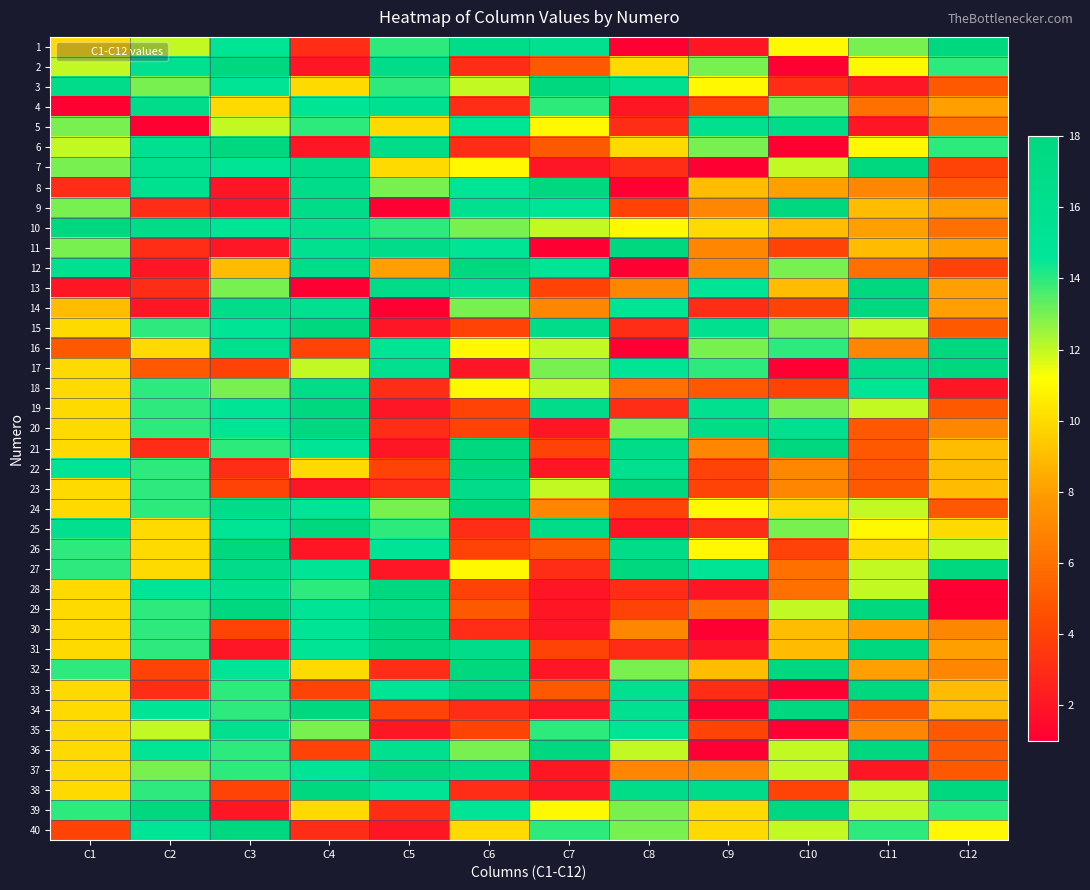

Reading right to left, what are all the values shown in this chart?

1: C12=18	C11=13	C10=11	C9=2	C8=1	C7=16	C6=17	C5=14	C4=3	C3=15	C2=12	C1=10
2: C12=14	C11=11	C10=1	C9=13	C8=10	C7=5	C6=3	C5=17	C4=2	C3=18	C2=16	C1=12
3: C12=5	C11=2	C10=3	C9=11	C8=16	C7=18	C6=12	C5=14	C4=10	C3=15	C2=13	C1=17
4: C12=8	C11=6	C10=13	C9=4	C8=2	C7=14	C6=3	C5=16	C4=15	C3=10	C2=17	C1=1
5: C12=6	C11=2	C10=17	C9=16	C8=3	C7=11	C6=15	C5=10	C4=14	C3=12	C2=1	C1=13
6: C12=14	C11=11	C10=1	C9=13	C8=10	C7=5	C6=3	C5=17	C4=2	C3=18	C2=16	C1=12
7: C12=4	C11=18	C10=12	C9=1	C8=3	C7=2	C6=11	C5=10	C4=17	C3=15	C2=16	C1=13
8: C12=5	C11=7	C10=8	C9=9	C8=1	C7=18	C6=15	C5=13	C4=17	C3=2	C2=16	C1=3
9: C12=8	C11=9	C10=18	C9=7	C8=4	C7=15	C6=16	C5=1	C4=17	C3=2	C2=3	C1=13
10: C12=6	C11=8	C10=9	C9=10	C8=11	C7=12	C6=13	C5=14	C4=16	C3=15	C2=17	C1=18
11: C12=8	C11=9	C10=4	C9=7	C8=18	C7=1	C6=15	C5=17	C4=16	C3=2	C2=3	C1=13
12: C12=4	C11=6	C10=13	C9=7	C8=1	C7=15	C6=18	C5=8	C4=17	C3=9	C2=2	C1=16
13: C12=8	C11=18	C10=9	C9=15	C8=7	C7=4	C6=16	C5=17	C4=1	C3=13	C2=3	C1=2
14: C12=8	C11=18	C10=4	C9=3	C8=15	C7=7	C6=13	C5=1	C4=16	C3=17	C2=2	C1=9
15: C12=5	C11=12	C10=13	C9=16	C8=3	C7=17	C6=4	C5=2	C4=18	C3=15	C2=14	C1=10
16: C12=18	C11=7	C10=14	C9=13	C8=1	C7=12	C6=11	C5=15	C4=4	C3=16	C2=10	C1=5
17: C12=18	C11=17	C10=1	C9=14	C8=15	C7=13	C6=2	C5=16	C4=12	C3=4	C2=5	C1=10
18: C12=2	C11=15	C10=4	C9=5	C8=6	C7=12	C6=11	C5=3	C4=17	C3=13	C2=14	C1=10
19: C12=5	C11=12	C10=13	C9=16	C8=3	C7=17	C6=4	C5=2	C4=18	C3=15	C2=14	C1=10
20: C12=7	C11=5	C10=16	C9=17	C8=13	C7=2	C6=4	C5=3	C4=18	C3=15	C2=14	C1=10
21: C12=9	C11=5	C10=18	C9=7	C8=17	C7=4	C6=18	C5=2	C4=15	C3=14	C2=3	C1=10
22: C12=9	C11=5	C10=7	C9=4	C8=16	C7=2	C6=18	C5=4	C4=10	C3=3	C2=14	C1=15
23: C12=9	C11=5	C10=7	C9=4	C8=18	C7=12	C6=17	C5=3	C4=2	C3=4	C2=14	C1=10
24: C12=5	C11=12	C10=10	C9=11	C8=4	C7=7	C6=18	C5=13	C4=15	C3=17	C2=14	C1=10
25: C12=10	C11=11	C10=13	C9=3	C8=2	C7=17	C6=3	C5=14	C4=18	C3=15	C2=10	C1=16
26: C12=12	C11=10	C10=4	C9=11	C8=17	C7=5	C6=4	C5=15	C4=2	C3=18	C2=10	C1=14
27: C12=18	C11=12	C10=6	C9=15	C8=18	C7=3	C6=11	C5=2	C4=15	C3=17	C2=10	C1=14
28: C12=1	C11=12	C10=6	C9=2	C8=3	C7=2	C6=4	C5=18	C4=14	C3=16	C2=15	C1=10
29: C12=1	C11=18	C10=12	C9=6	C8=4	C7=2	C6=5	C5=17	C4=15	C3=18	C2=14	C1=10
30: C12=7	C11=8	C10=9	C9=1	C8=7	C7=2	C6=3	C5=18	C4=15	C3=4	C2=14	C1=10
31: C12=8	C11=18	C10=9	C9=2	C8=3	C7=4	C6=17	C5=18	C4=15	C3=2	C2=14	C1=10
32: C12=7	C11=8	C10=18	C9=9	C8=13	C7=2	C6=18	C5=3	C4=10	C3=15	C2=4	C1=14
33: C12=9	C11=18	C10=1	C9=3	C8=16	C7=5	C6=18	C5=15	C4=4	C3=14	C2=3	C1=10
34: C12=9	C11=5	C10=18	C9=1	C8=16	C7=2	C6=3	C5=4	C4=18	C3=14	C2=15	C1=10
35: C12=5	C11=7	C10=1	C9=4	C8=15	C7=14	C6=4	C5=2	C4=13	C3=16	C2=12	C1=10
36: C12=5	C11=18	C10=12	C9=1	C8=12	C7=18	C6=13	C5=16	C4=4	C3=14	C2=15	C1=10
37: C12=5	C11=2	C10=12	C9=7	C8=7	C7=2	C6=17	C5=18	C4=15	C3=14	C2=13	C1=10
38: C12=18	C11=12	C10=4	C9=17	C8=17	C7=2	C6=3	C5=15	C4=18	C3=4	C2=14	C1=10
39: C12=14	C11=12	C10=18	C9=10	C8=13	C7=11	C6=15	C5=3	C4=10	C3=2	C2=18	C1=14
40: C12=11	C11=14	C10=12	C9=10	C8=13	C7=14	C6=10	C5=2	C4=3	C3=18	C2=15	C1=4